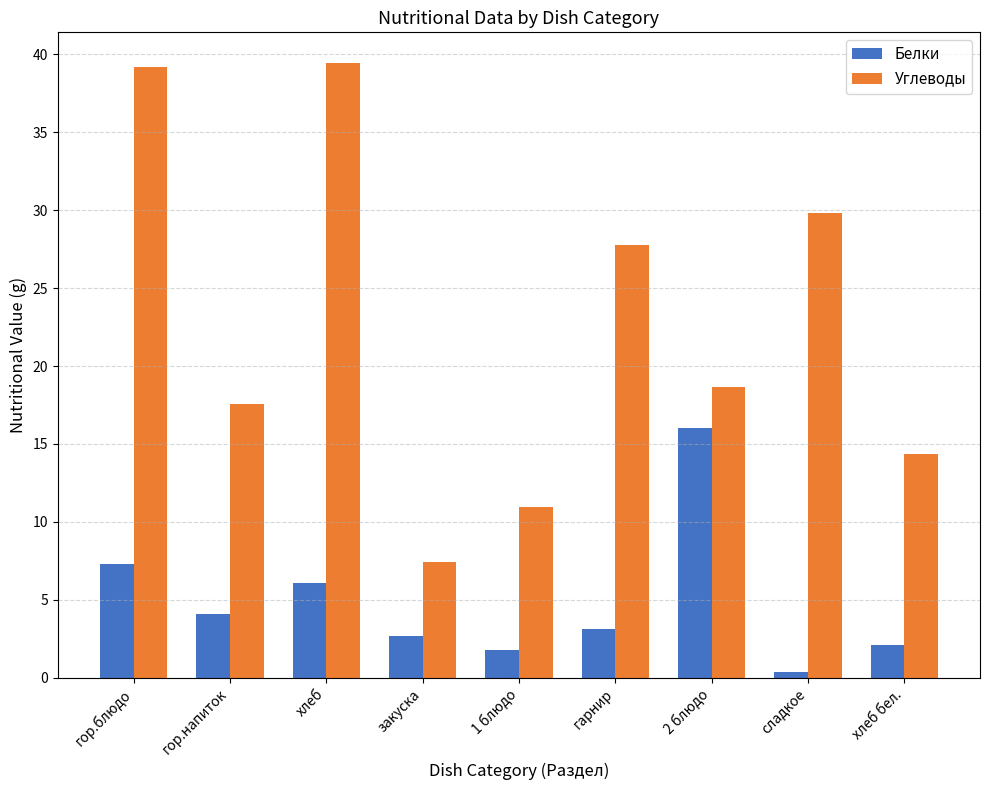

Which category has the lowest value in the Углеводы series?

закуска